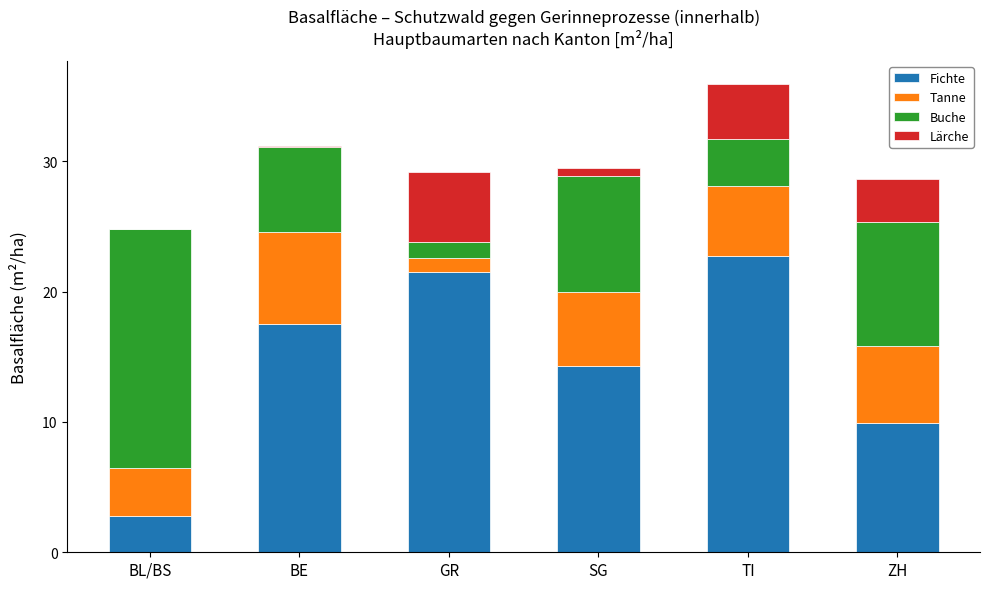

At which category is the sum across all series the highest?

TI